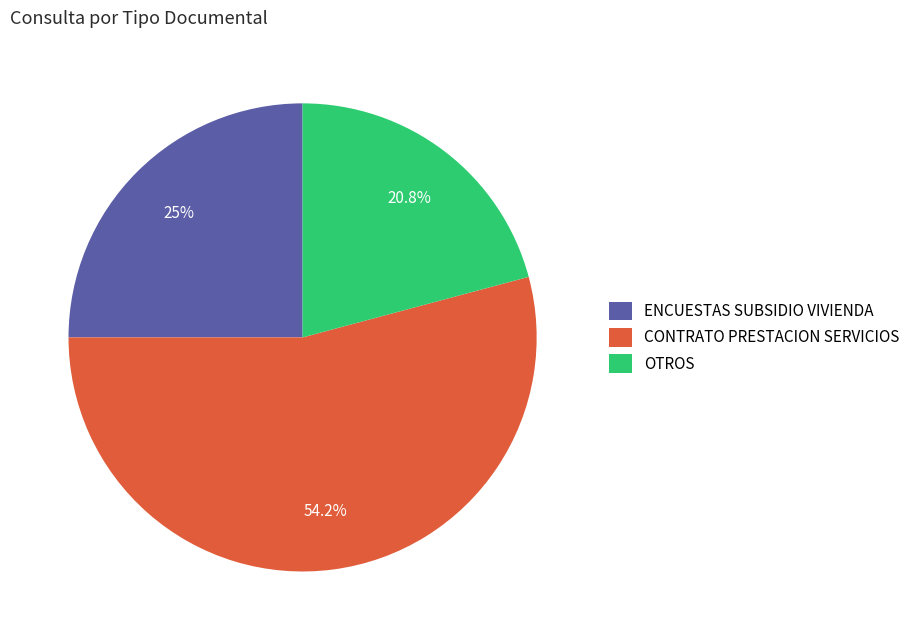

How many slices are in this pie chart?

3